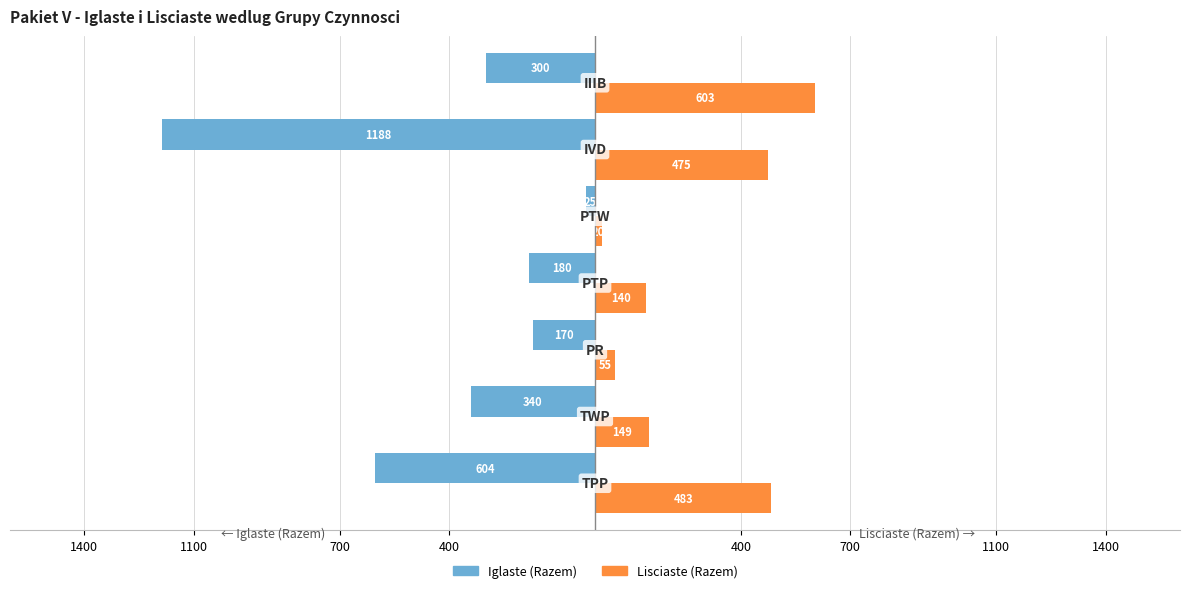

What are all the series names shown in the legend?

Iglaste (Razem), Lisciaste (Razem)